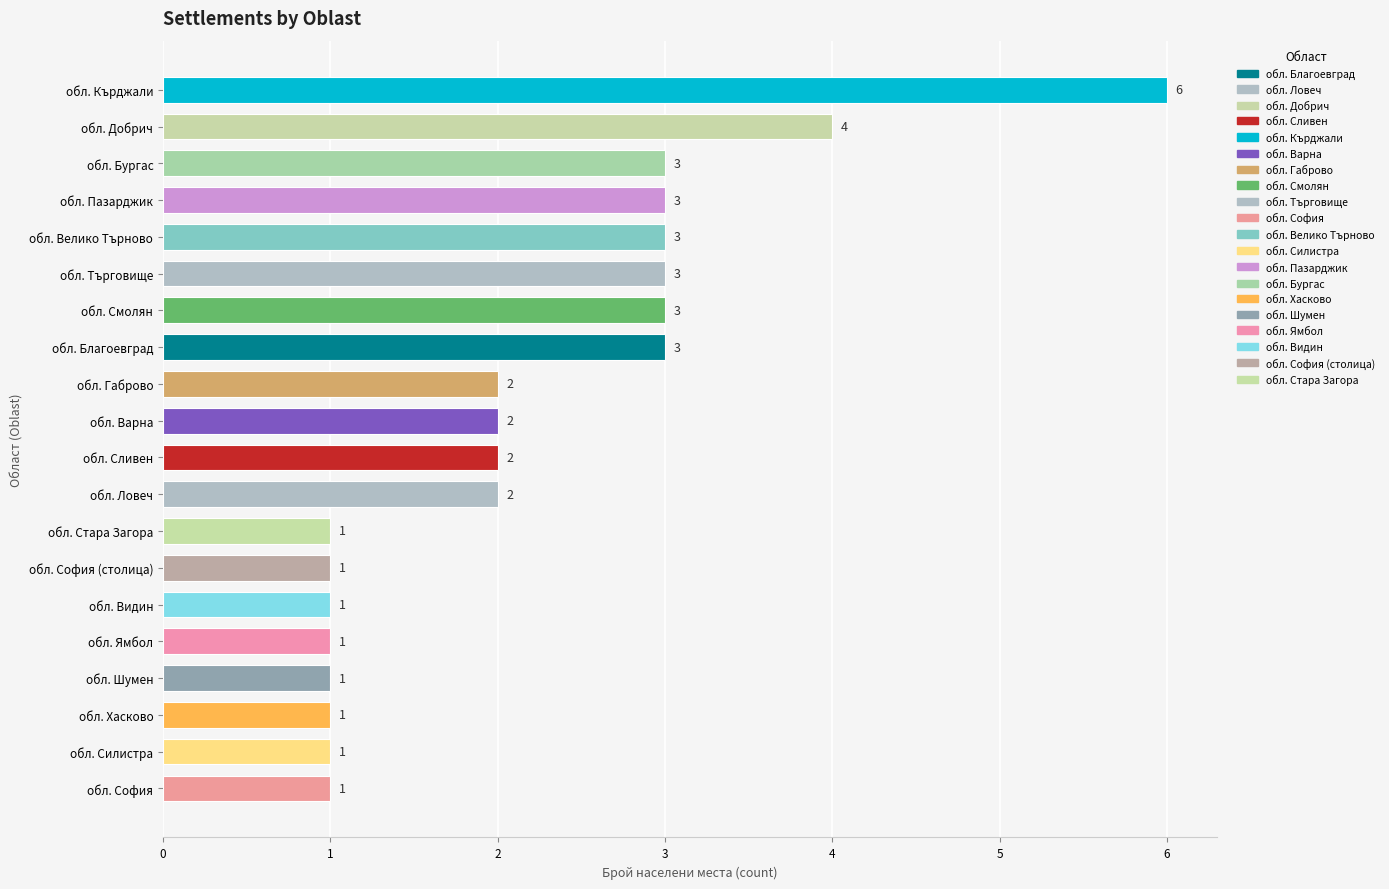

Which label corresponds to the largest value in the chart?

обл. Кърджали